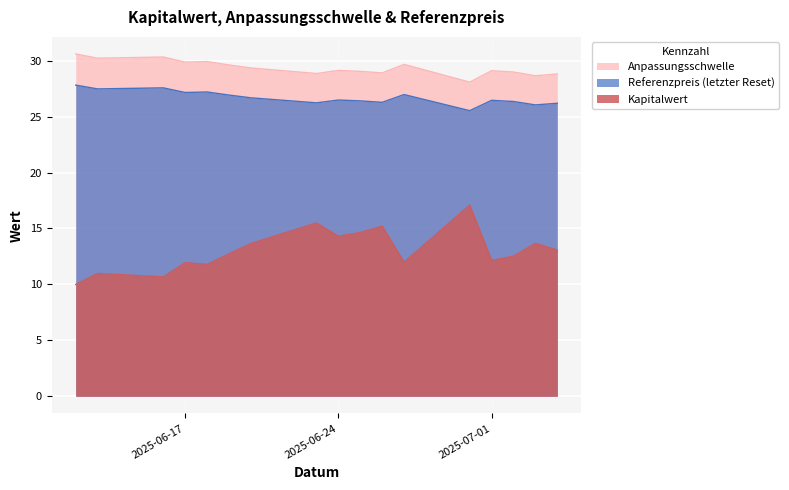

True or false: Anpassungsschwelle has more than 0 points higher than both neighbors.

True